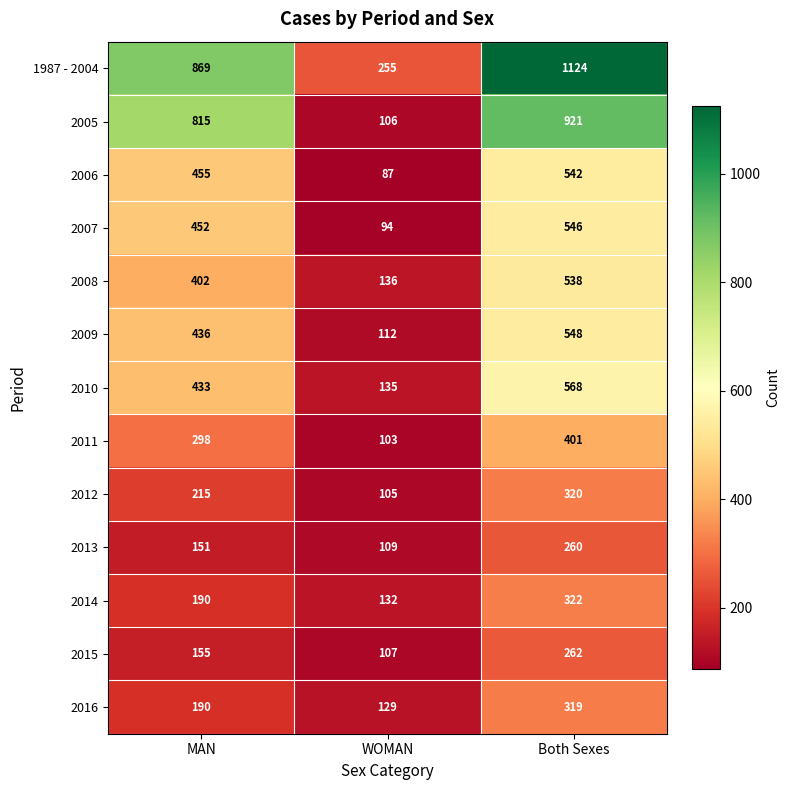

Where is 2014 nearest to the value 227?

MAN